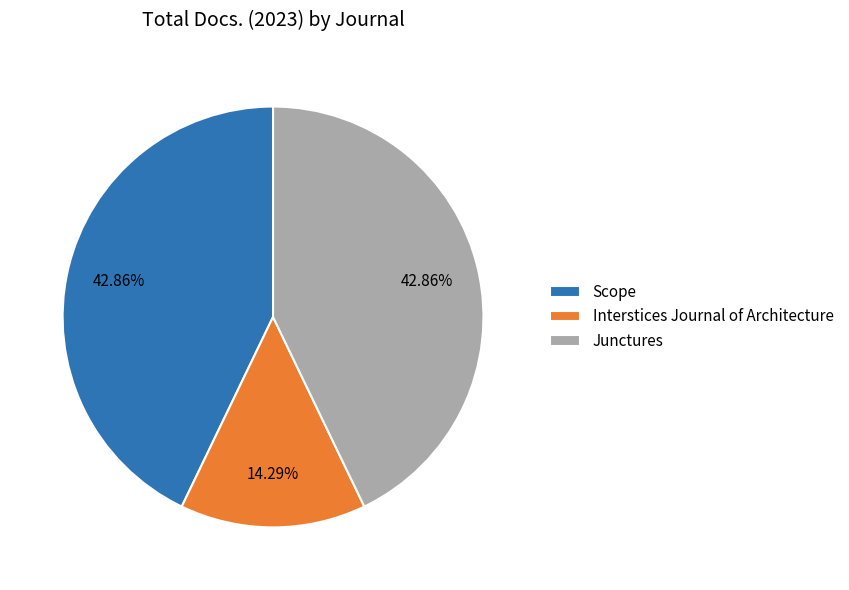

What is the ratio of the value at Interstices Journal of Architecture to the value at Junctures?

0.3